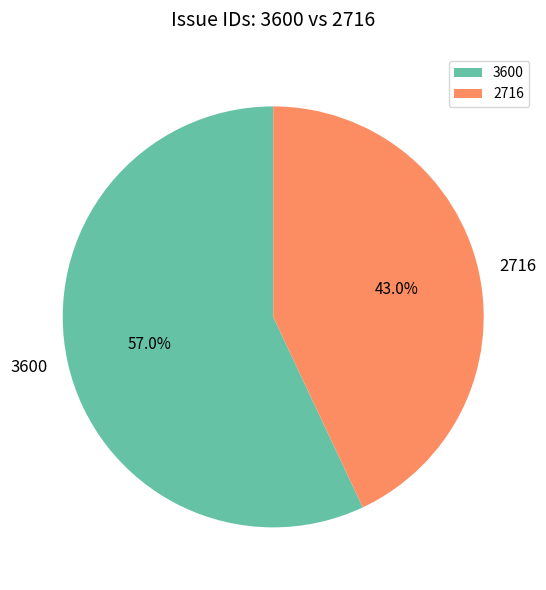

What percentage is the 3600 slice, to the nearest percent?

57%